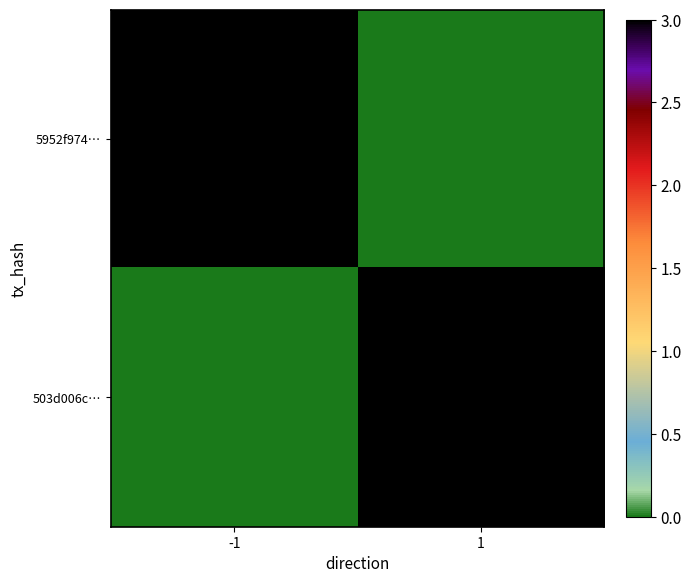

Which has a higher value, 1 or -1?

-1